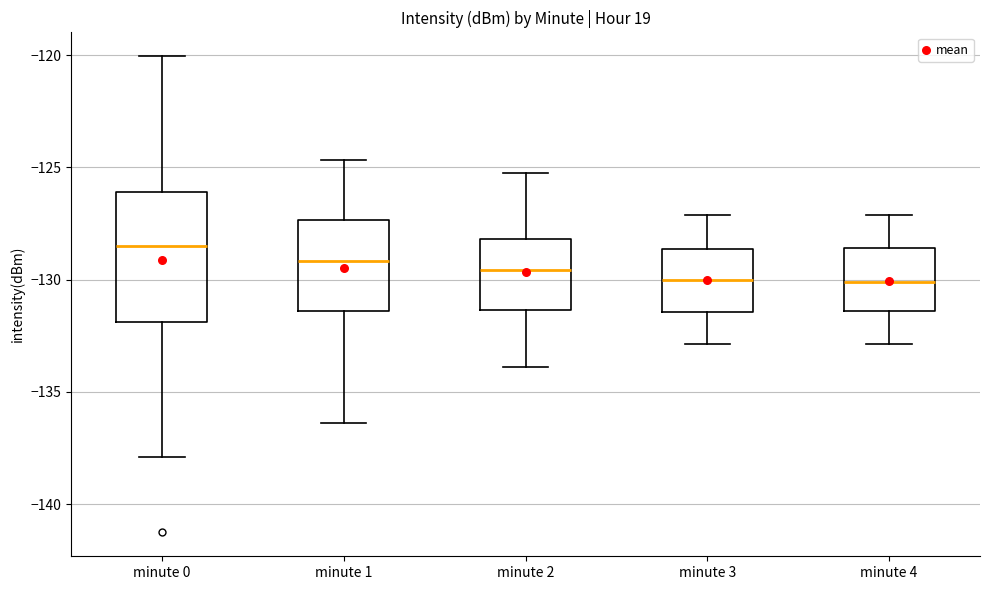

Which box's median line is the highest?

minute 0